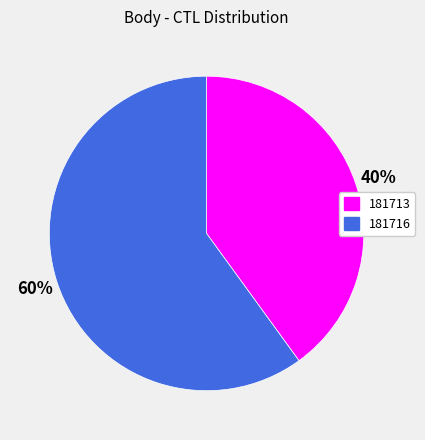

To the nearest percent, what is the average slice percentage?

50%